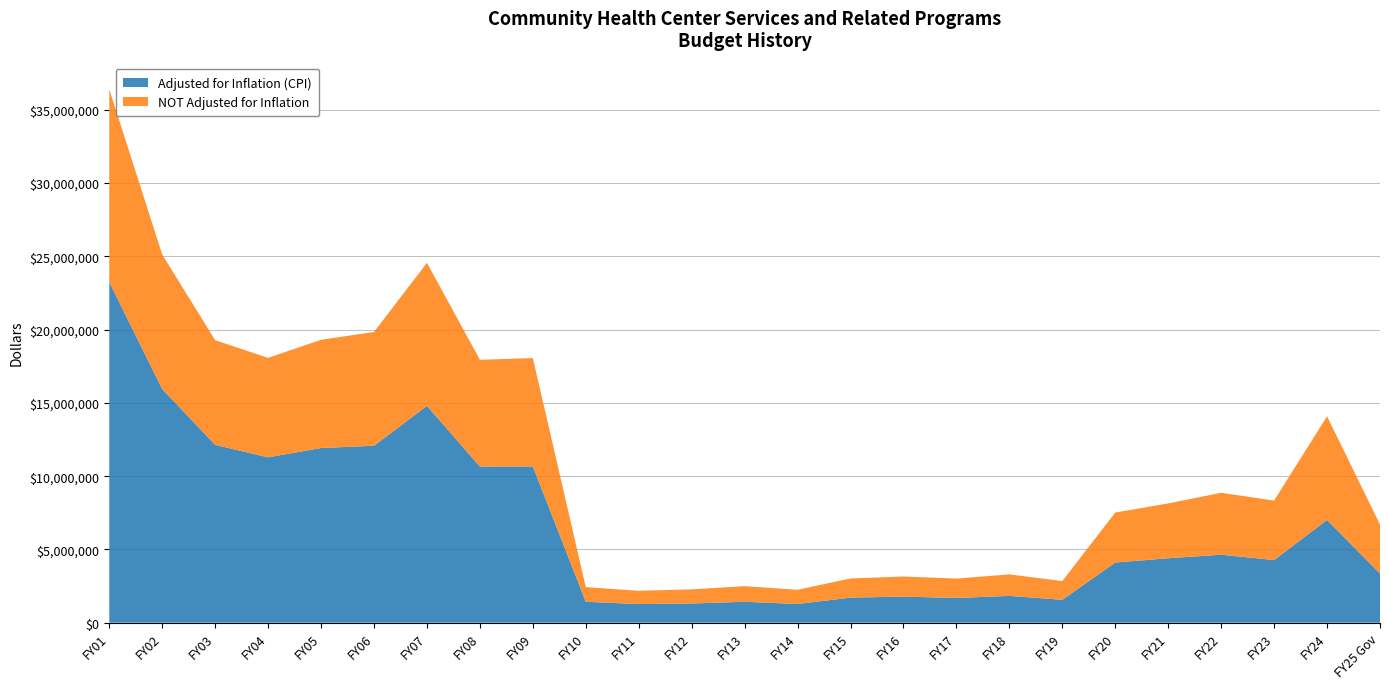

Reading left to right, what are all the values shown in this chart?

Adjusted for Inflation (CPI): FY01=23247981	FY02=15945148	FY03=12137532	FY04=11285835	FY05=11921864	FY06=12076589	FY07=14799014	FY08=10654085	FY09=10663359	FY10=1427379	FY11=1270626	FY12=1310665	FY13=1427119	FY14=1277071	FY15=1710542	FY16=1780358	FY17=1687754	FY18=1829796	FY19=1562100	FY20=4105518	FY21=4398635	FY22=4638293	FY23=4276581	FY24=7013003	FY25 Gov=3348660
NOT Adjusted for Inflation: FY01=13154297	FY02=9181929	FY03=7143308	FY04=6788570	FY05=7386609	FY06=7765134	FY07=9762930	FY08=7289253	FY09=7397772	FY10=1000000	FY11=907840	FY12=963949	FY13=1067287	FY14=969933	FY15=1308448	FY16=1370901	FY17=1323773	FY18=1467354	FY19=1278653	FY20=3413673	FY21=3741113	FY22=4227547	FY23=4060599	FY24=7075000	FY25 Gov=3348660